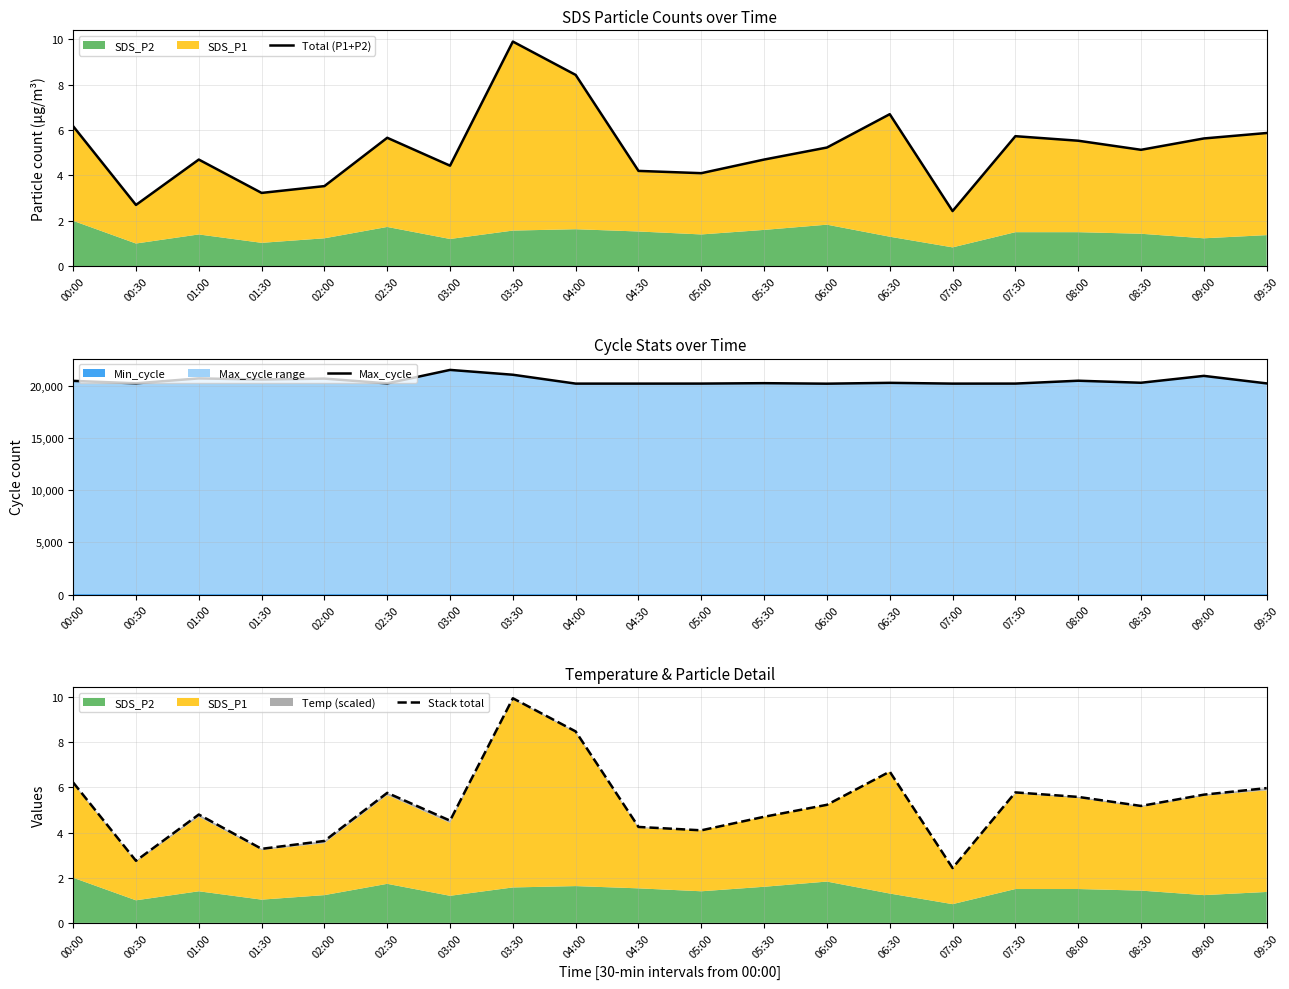

How many categories are shown in the chart?

20